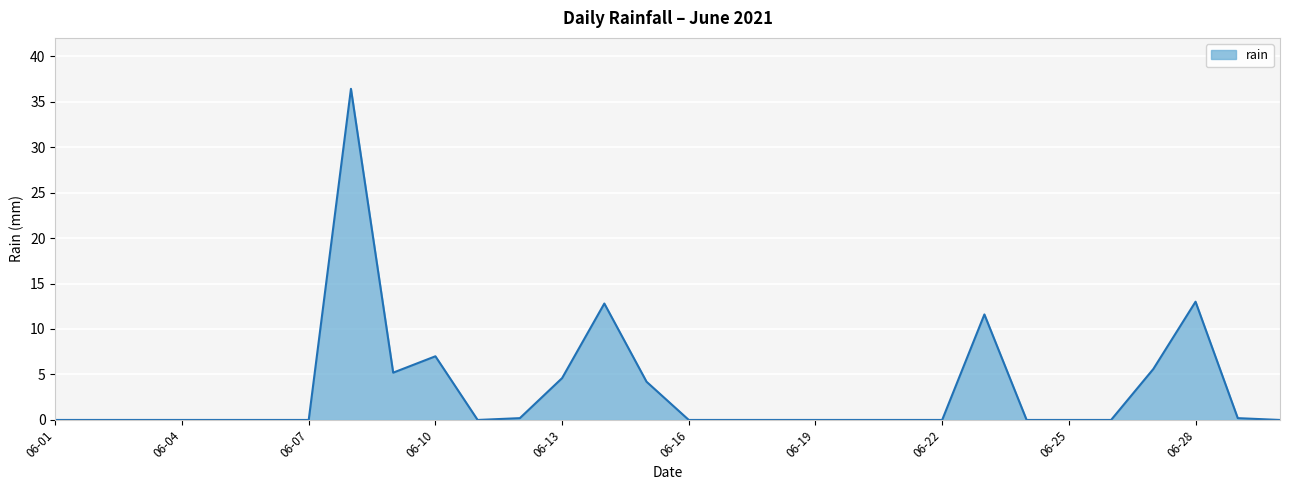

What is the difference between the maximum and minimum values?

36.4